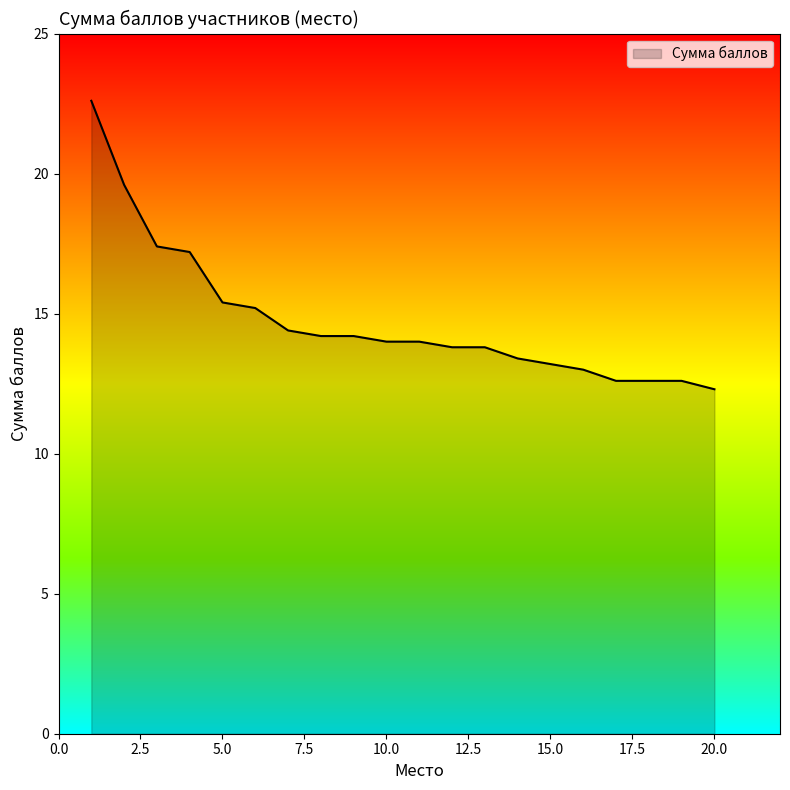

What is the maximum value shown in the chart?

22.6